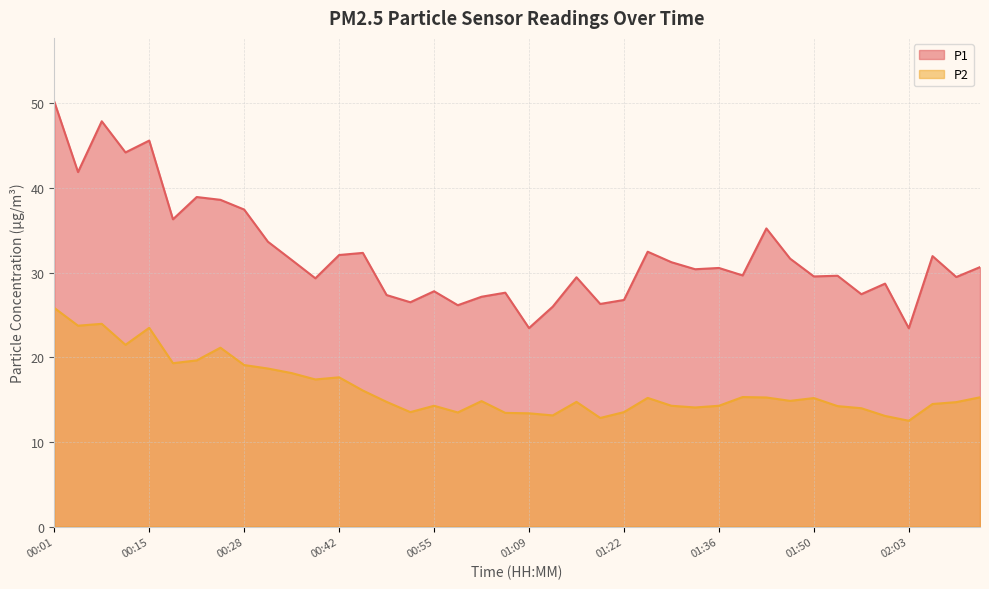

At which category does P1 reach its first local valley?

00:05